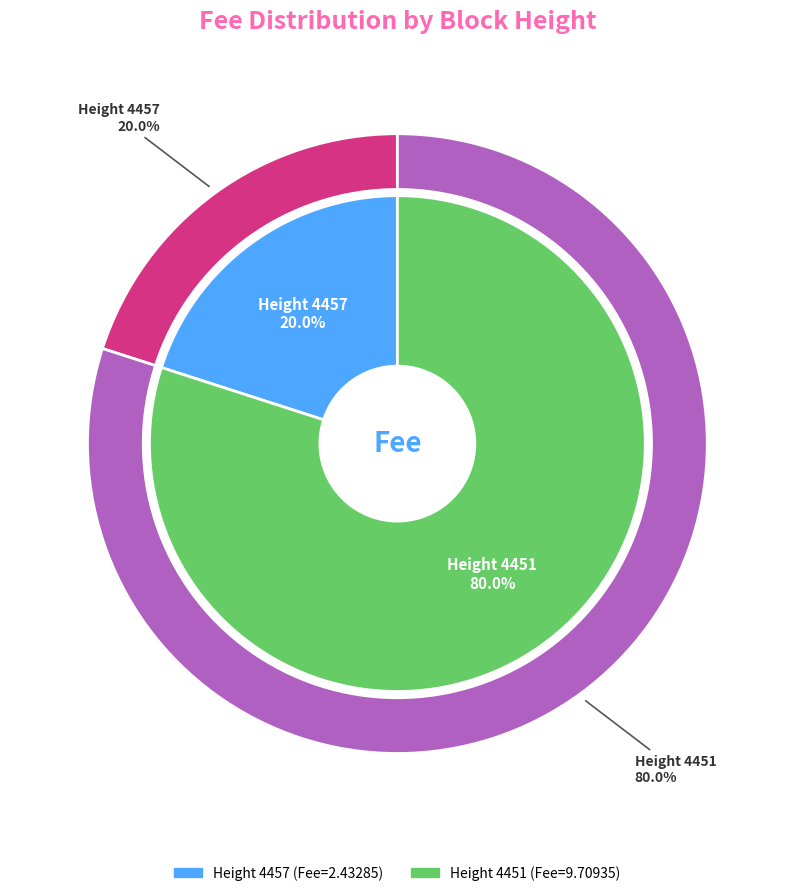

Which slice represents more than half of the pie?

4451